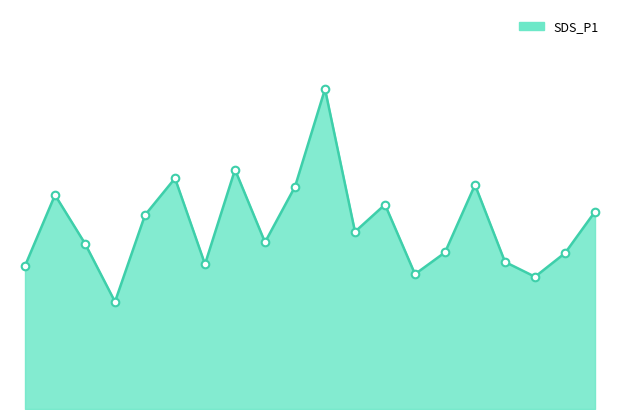

Does the chart have visible grid lines?

No